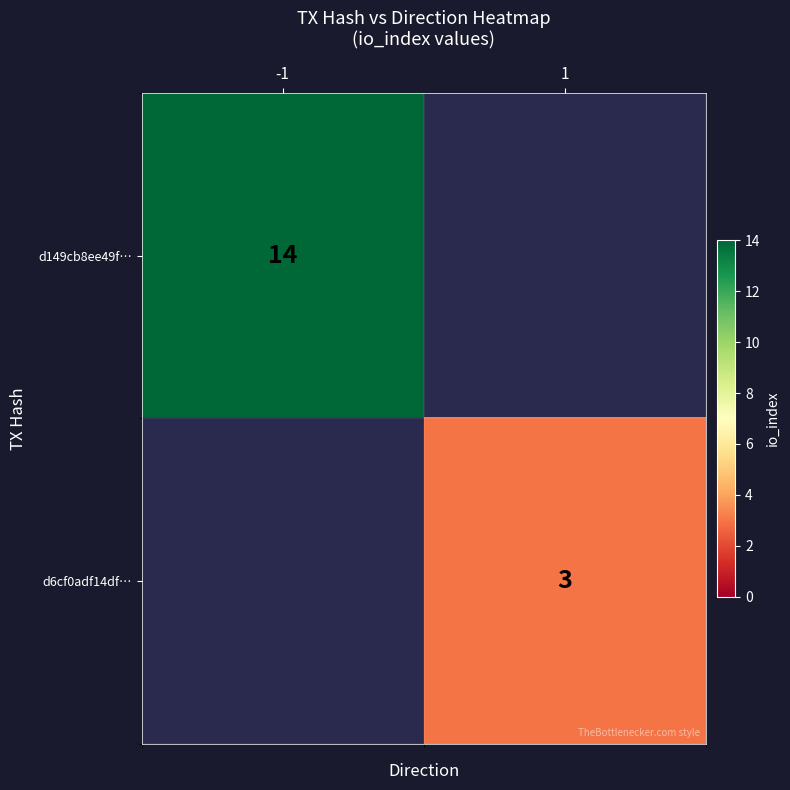

True or false: d149cb8ee49f… has a value of 8 at -1.

False